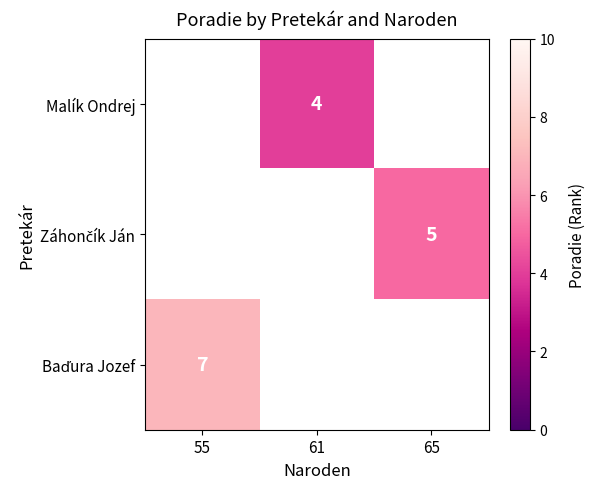

Which has a higher value, 65 or 61?

61